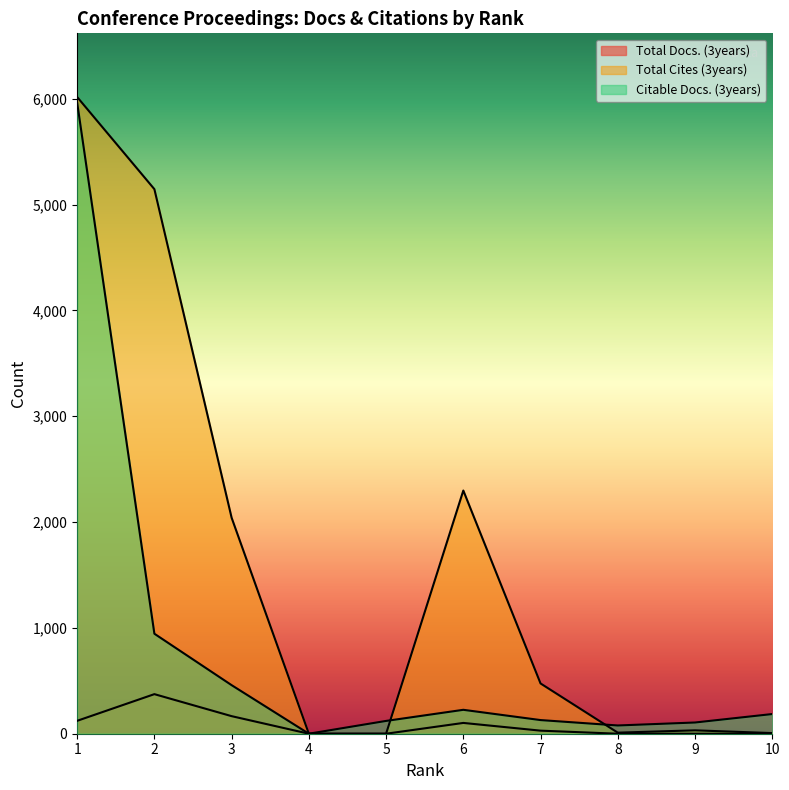

How many data points in Total Docs. (3years) are less than 29?

5